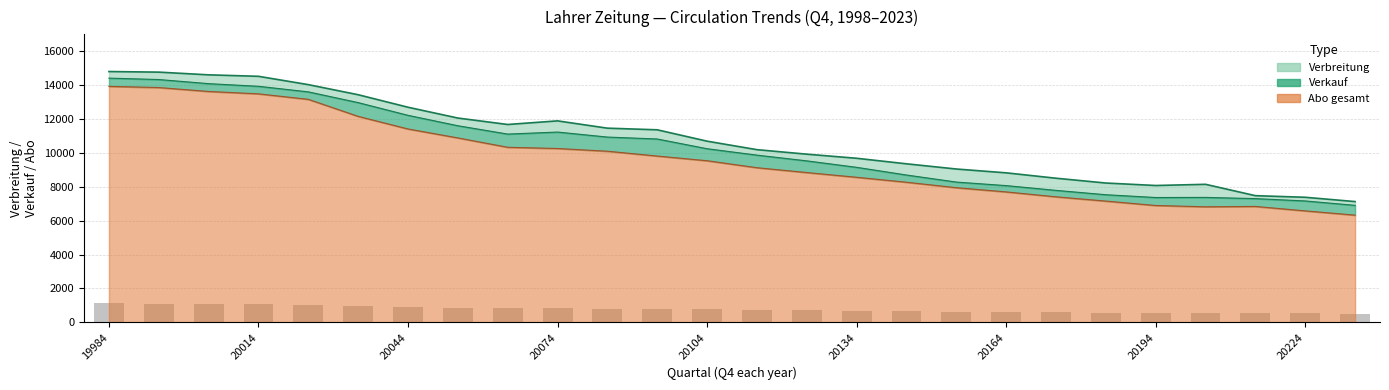

What is the maximum value shown in the chart?

14804